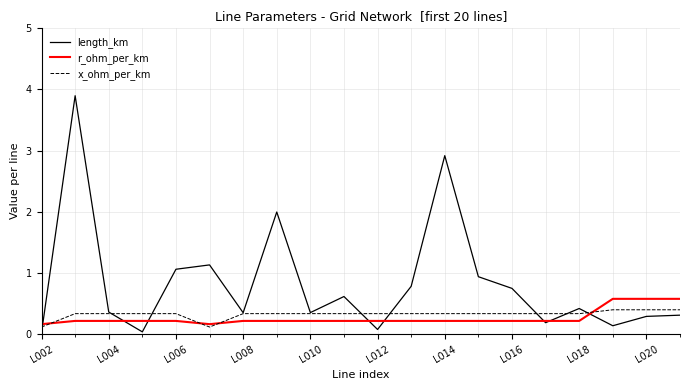

Which series has the widest spread of values?

length_km